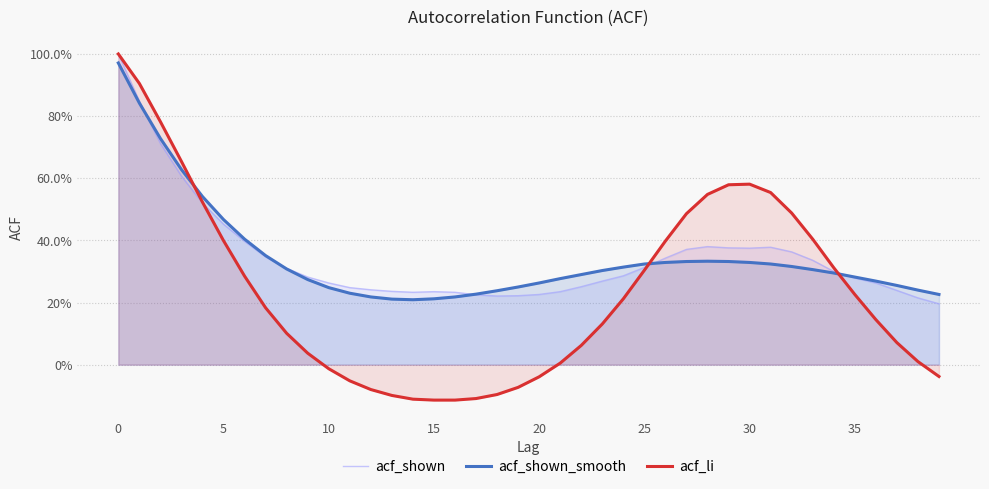

Between 19 and 24, which series saw the biggest shift?

acf_li